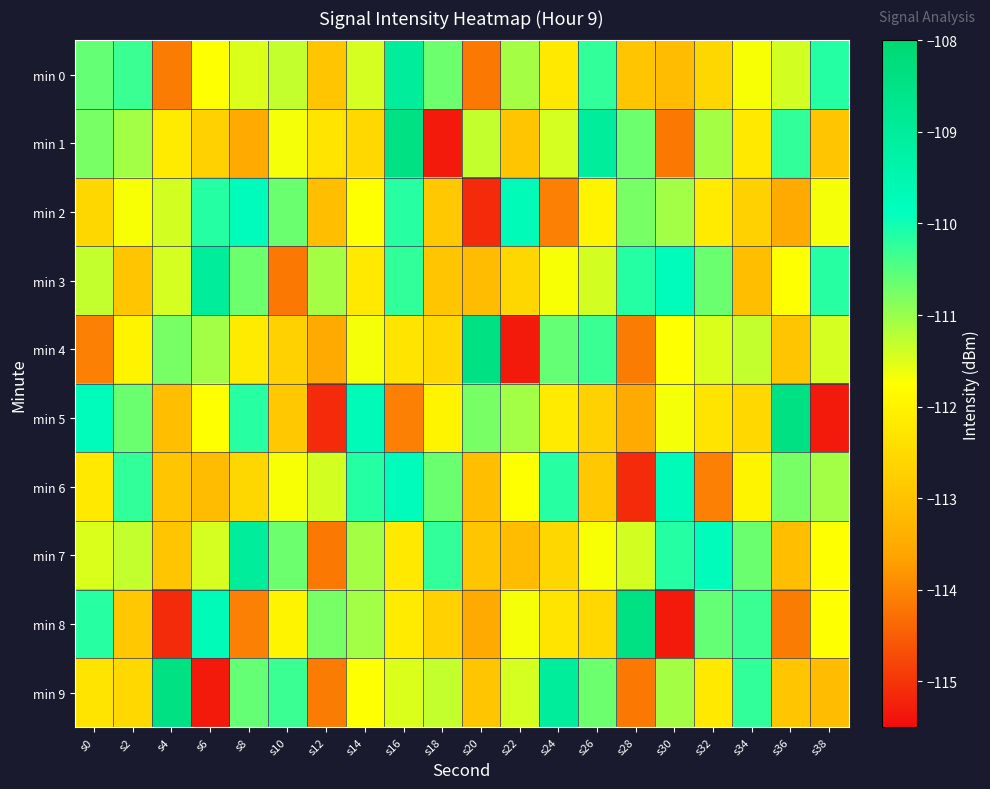

Which series has the widest spread of values?

min 1